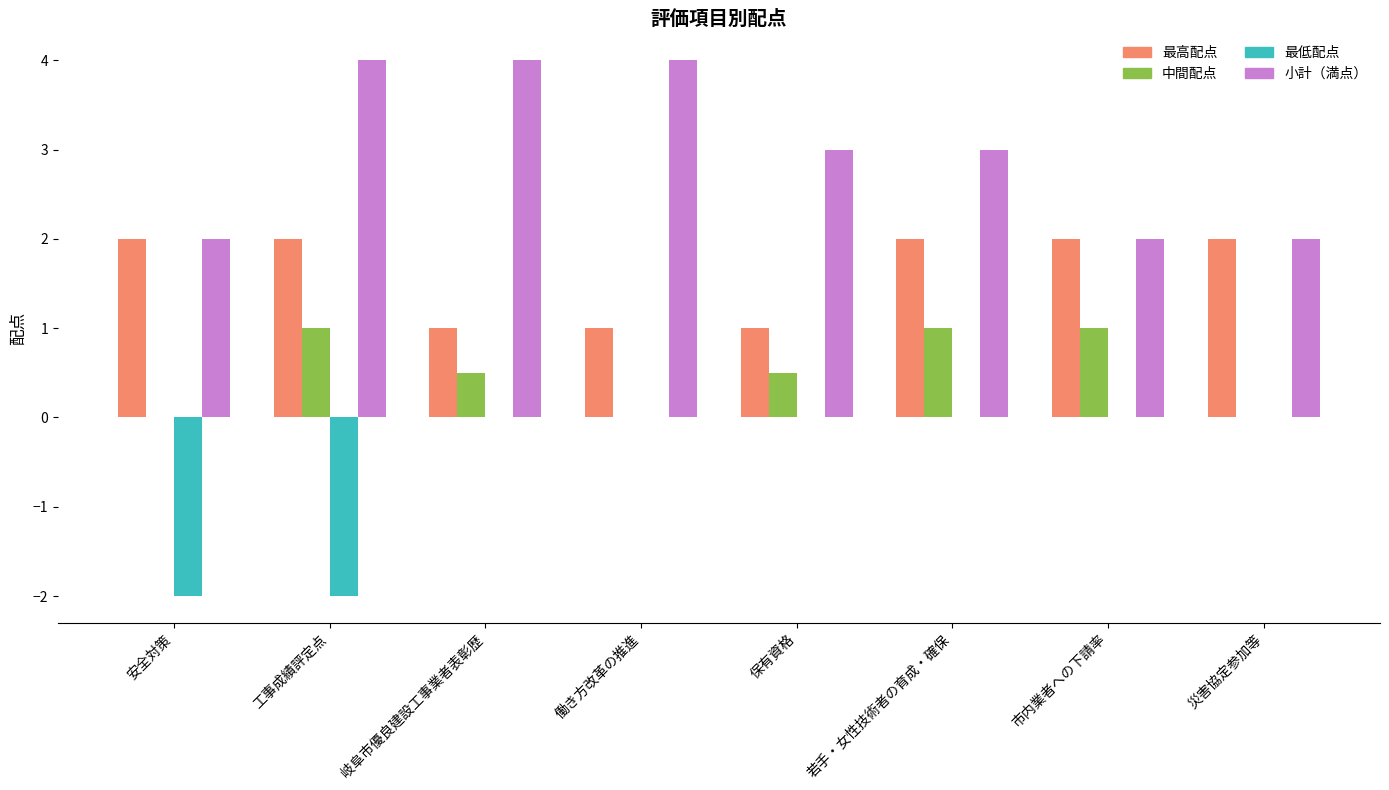

Are the bars horizontal?

No